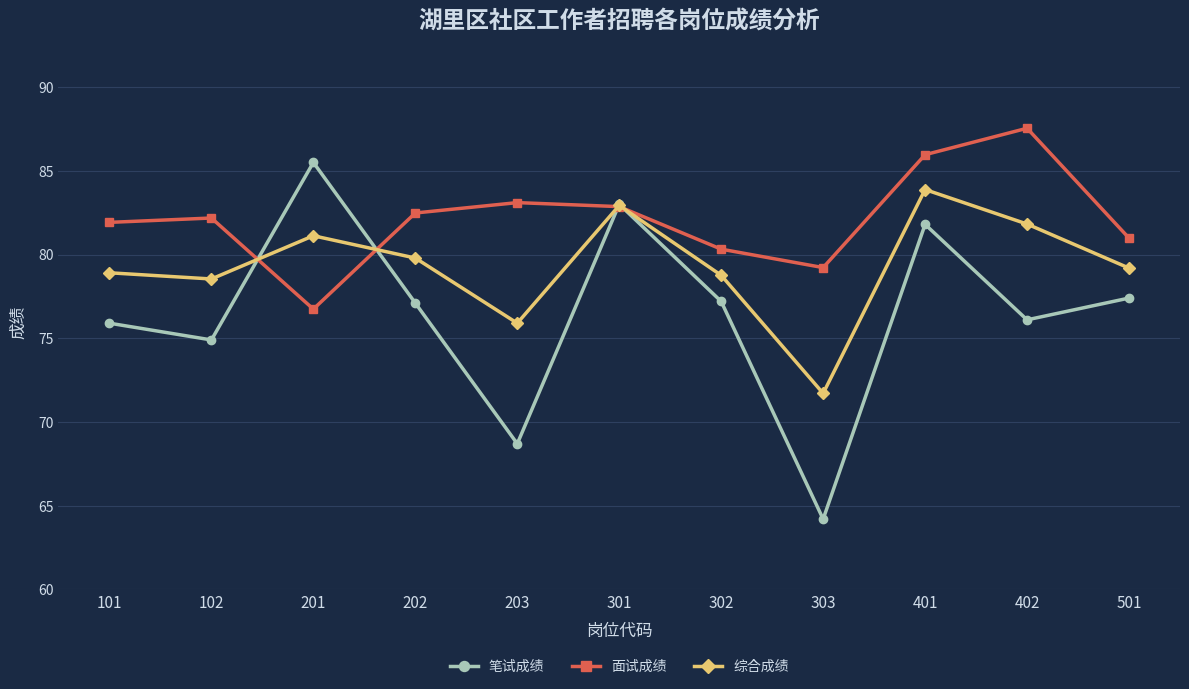

Rank the series by their maximum value, from highest to lowest.

面试成绩, 笔试成绩, 综合成绩